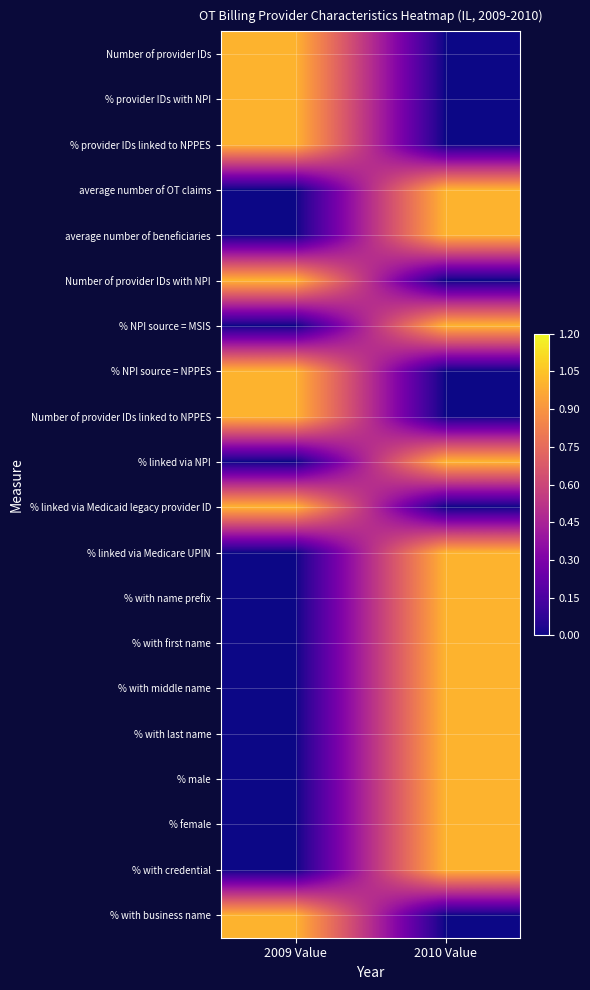

What is the total value across all series at 2009 Value?

8